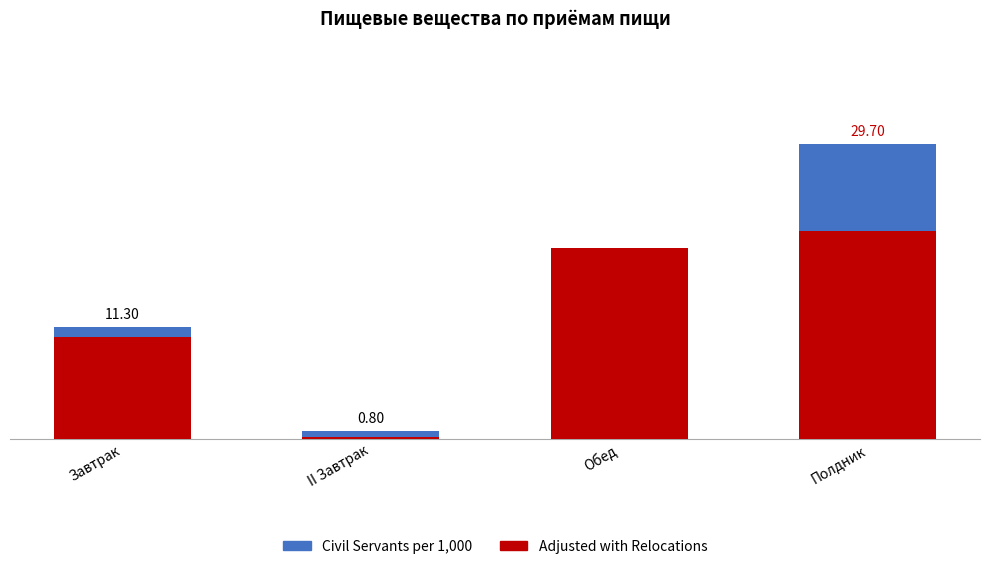

True or false: Civil Servants per 1,000 has a value of 39.1 at Полдник.

False